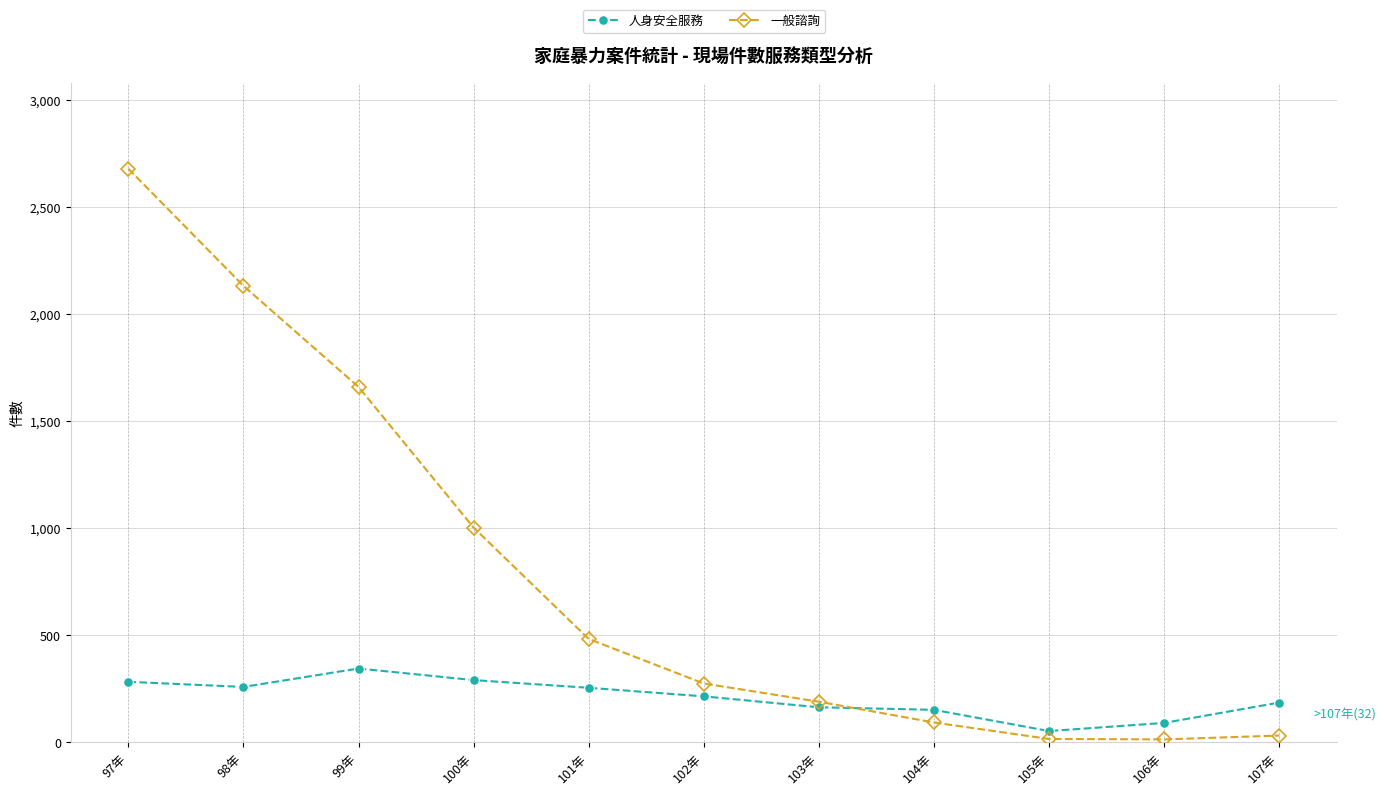

List the series in order of their peak value, lowest first.

人身安全服務, 一般諮詢